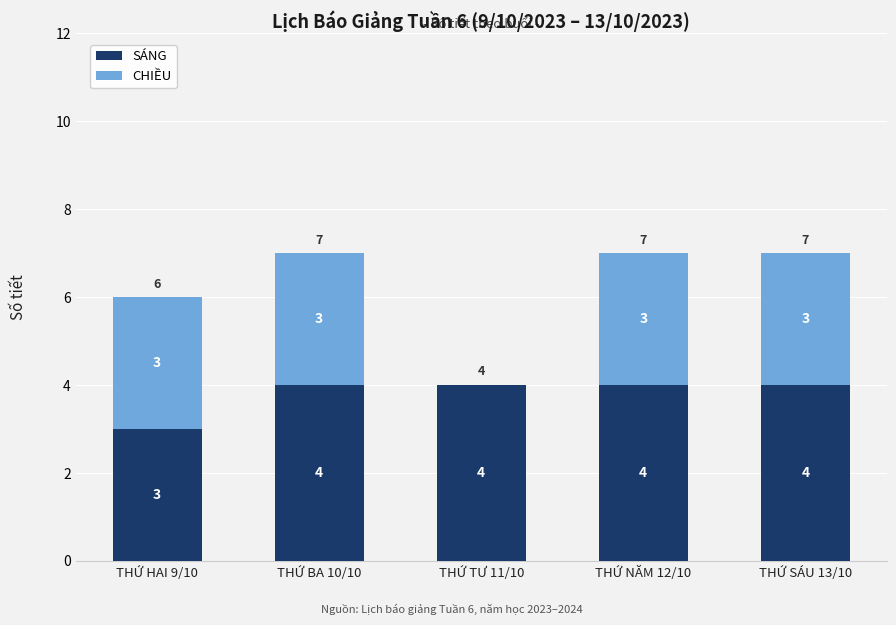

How many categories are shown in the chart?

5